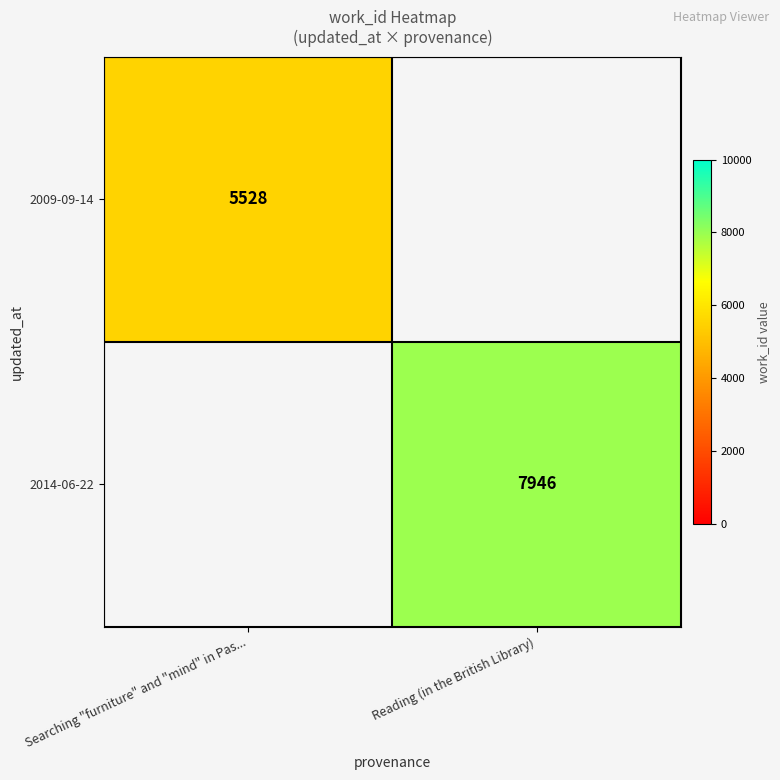

The 2014-06-22 series shows 7946 at Reading (in the British Library). True or false?

True